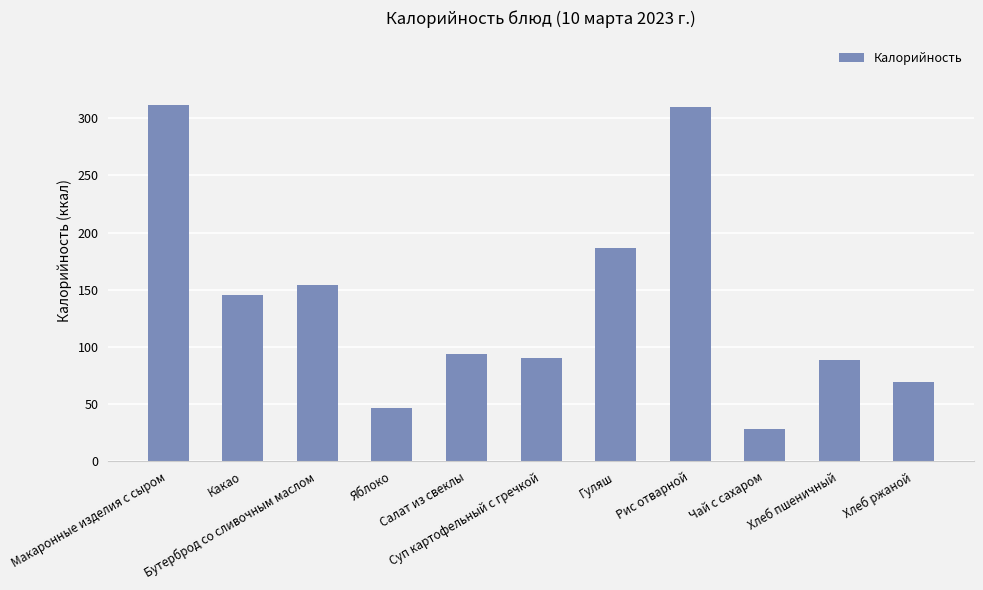

What is the difference between the maximum and minimum values?

283.9